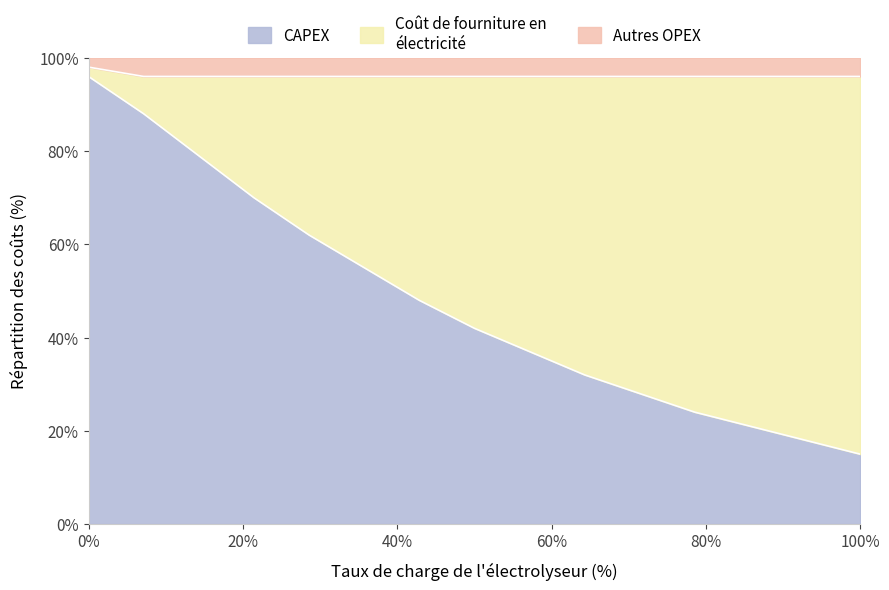

What is the total value across all series at 0%?

100.0